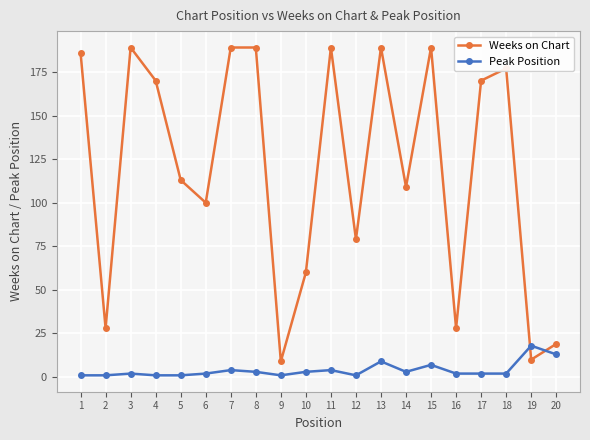

What is the difference between the Weeks on Chart values at 7 and 14?

80